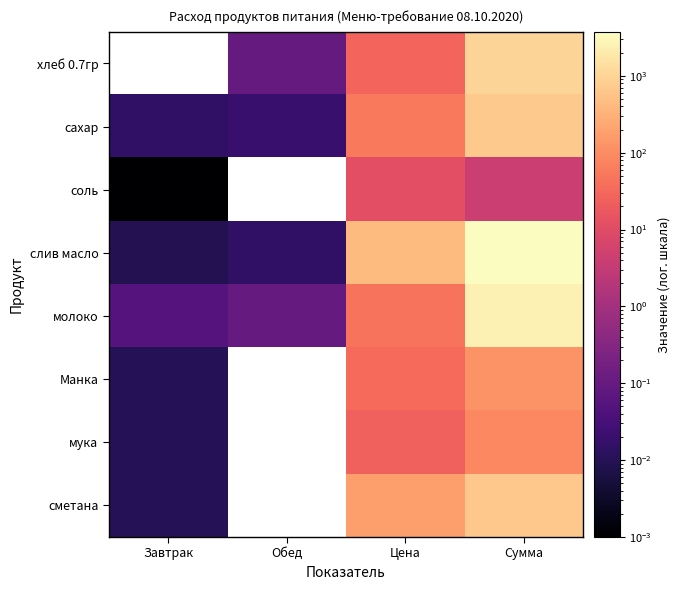

True or false: слив масло has a value of 3739.3 at Сумма.

True